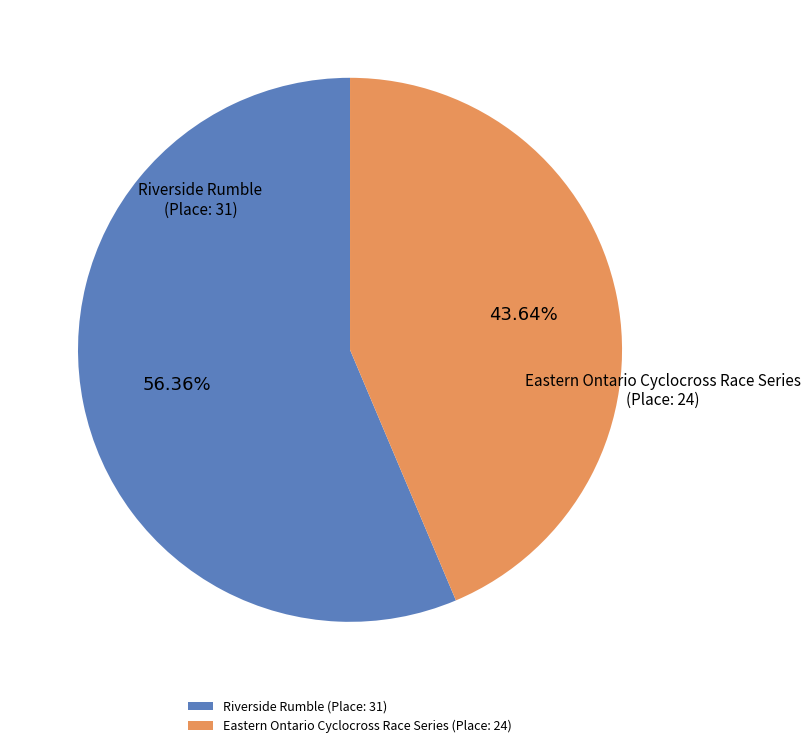

Combined, do Eastern Ontario Cyclocross Race Series and Riverside Rumble account for over 50%?

Yes